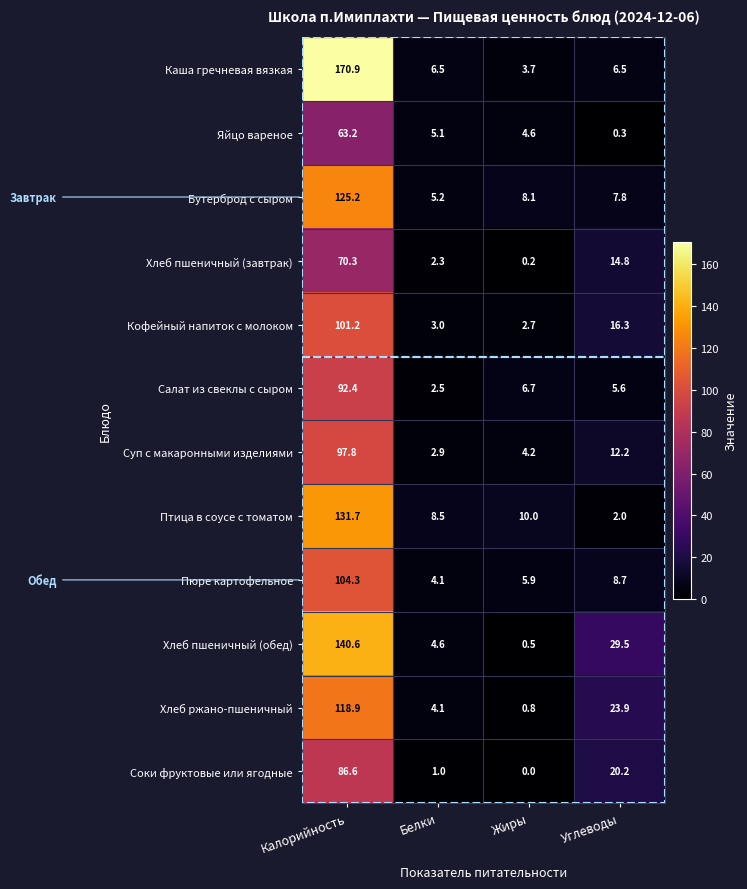

At which category does the chart reach its minimum across all series?

Жиры